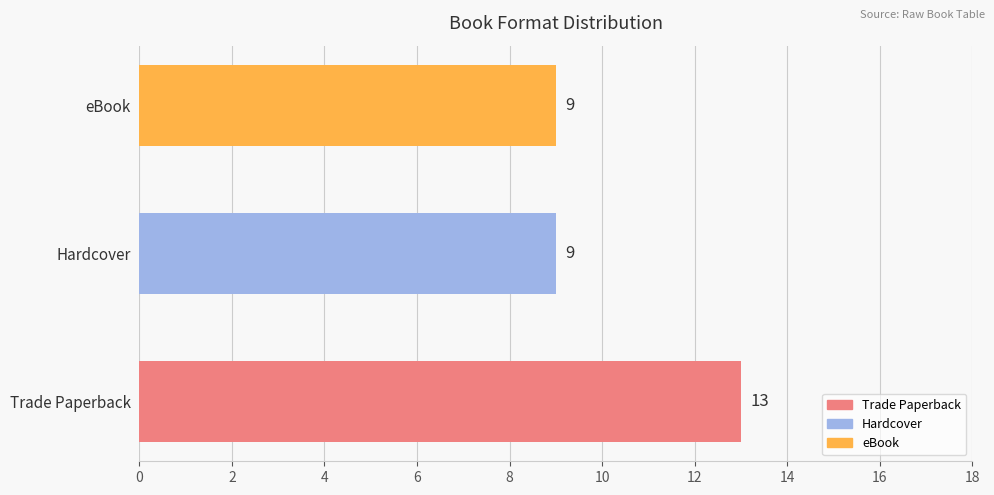

The chart shows a value of 4 at eBook. True or false?

False